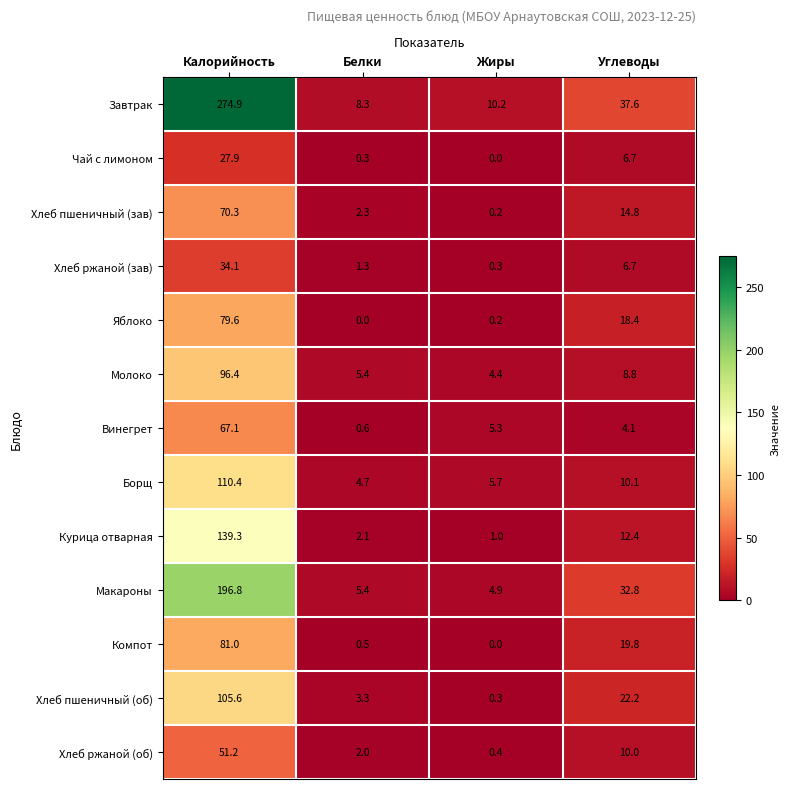

Rank the series by their maximum value, from lowest to highest.

Чай с лимоном, Хлеб ржаной (зав), Хлеб ржаной (об), Винегрет, Хлеб пшеничный (зав), Яблоко, Компот, Молоко, Хлеб пшеничный (об), Борщ, Курица отварная, Макароны, Завтрак